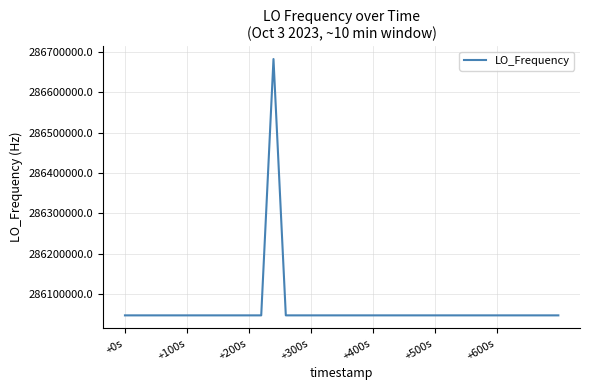

What is the minimum value shown in the chart?

286046998.1